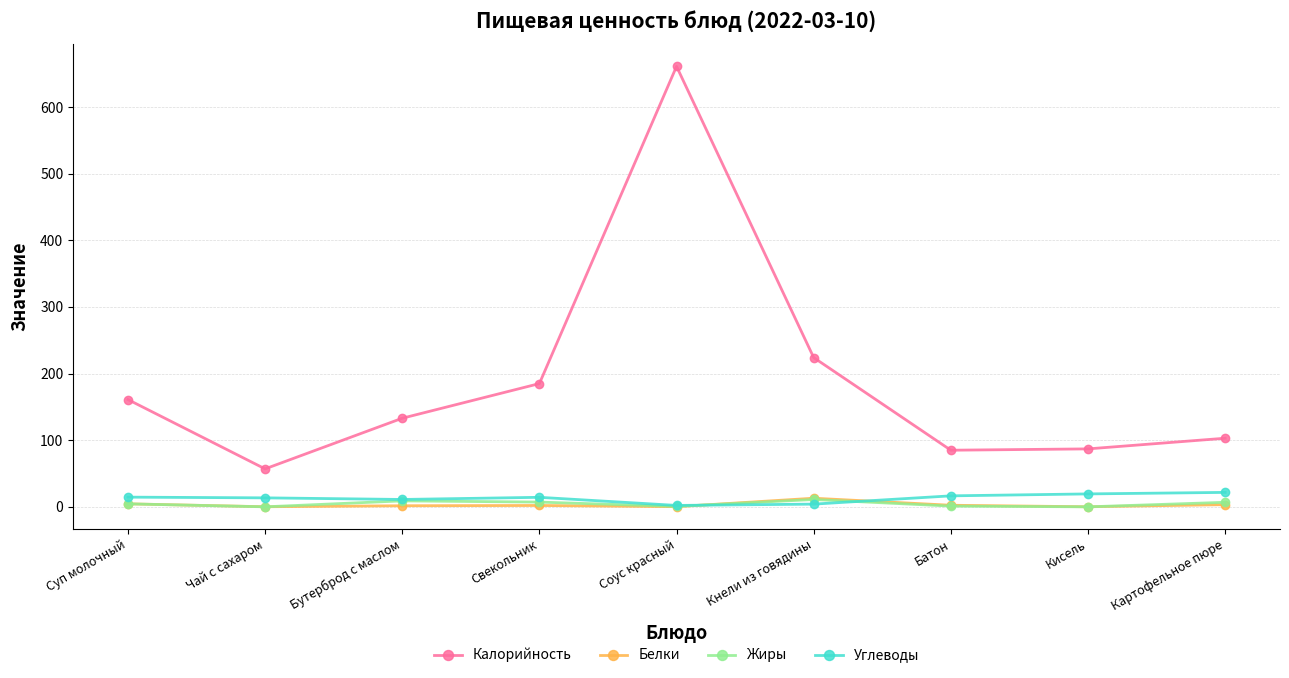

At which category is the sum across all series the highest?

Соус красный